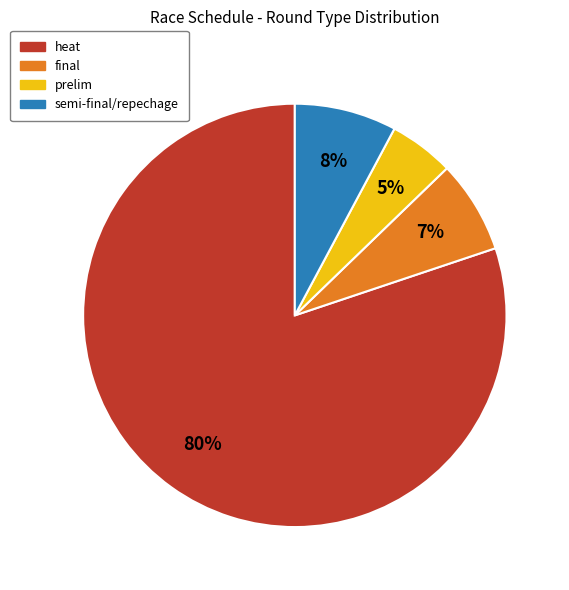

Count the number of slices in the pie.

4